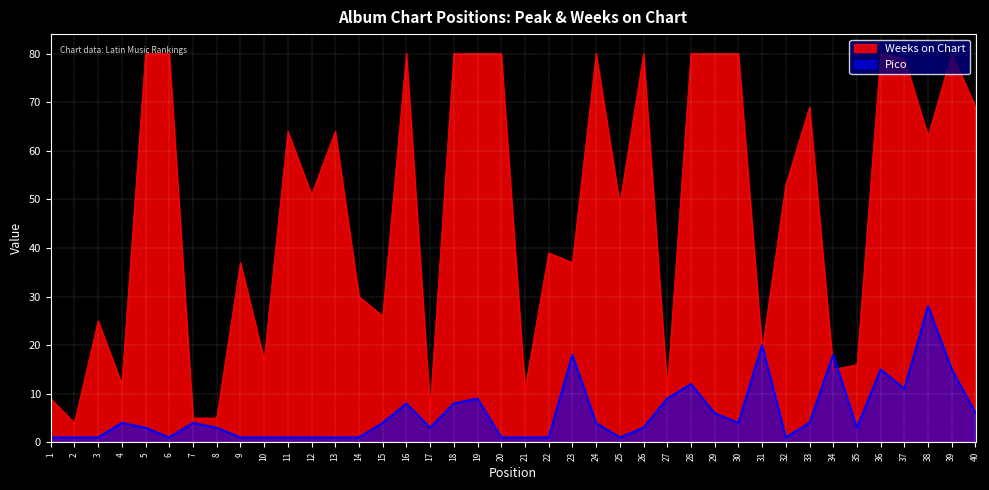

Rank the categories by Weeks on Chart value from highest to lowest.

5, 6, 16, 18, 19, 20, 24, 26, 28, 29, 30, 36, 39, 37, 33, 40, 11, 13, 38, 32, 12, 25, 22, 9, 23, 14, 15, 3, 31, 10, 35, 34, 4, 21, 27, 1, 17, 7, 8, 2